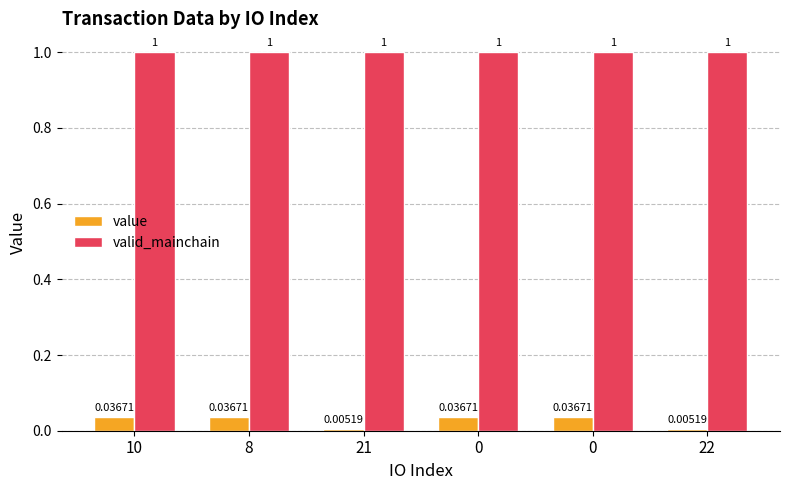

How many distinct data groups are displayed?

2